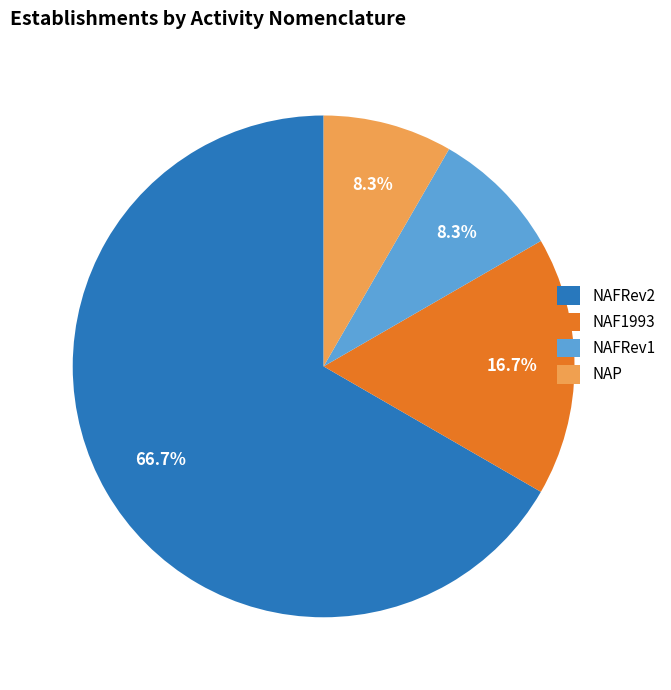

What is the ratio of the value at NAFRev2 to the value at NAF1993?

4.0